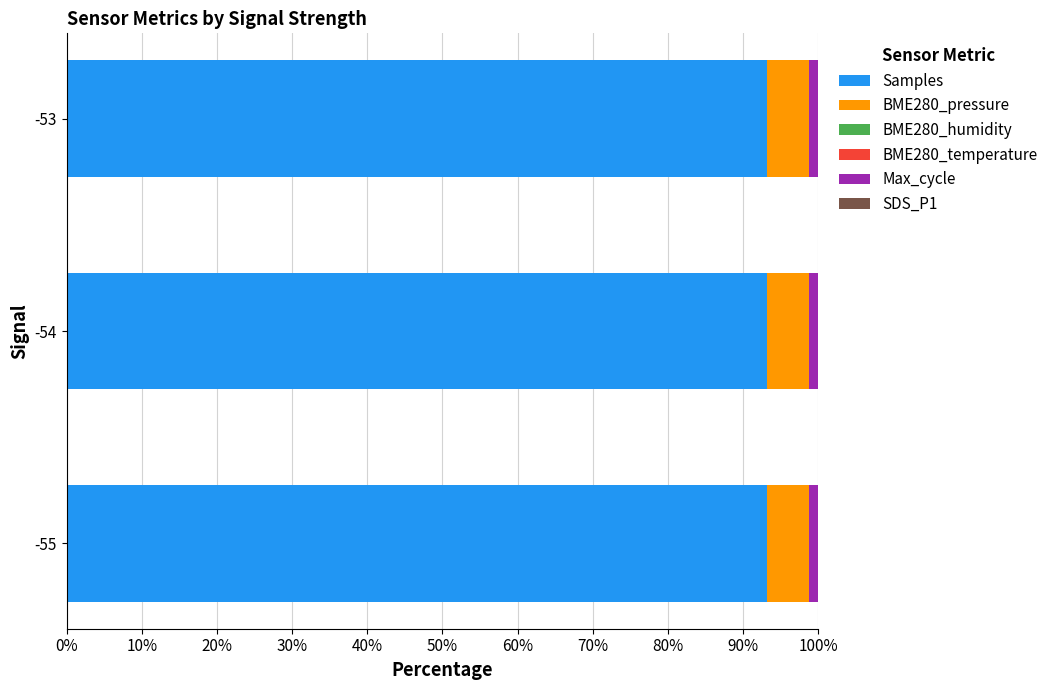

How many distinct data groups are displayed?

6